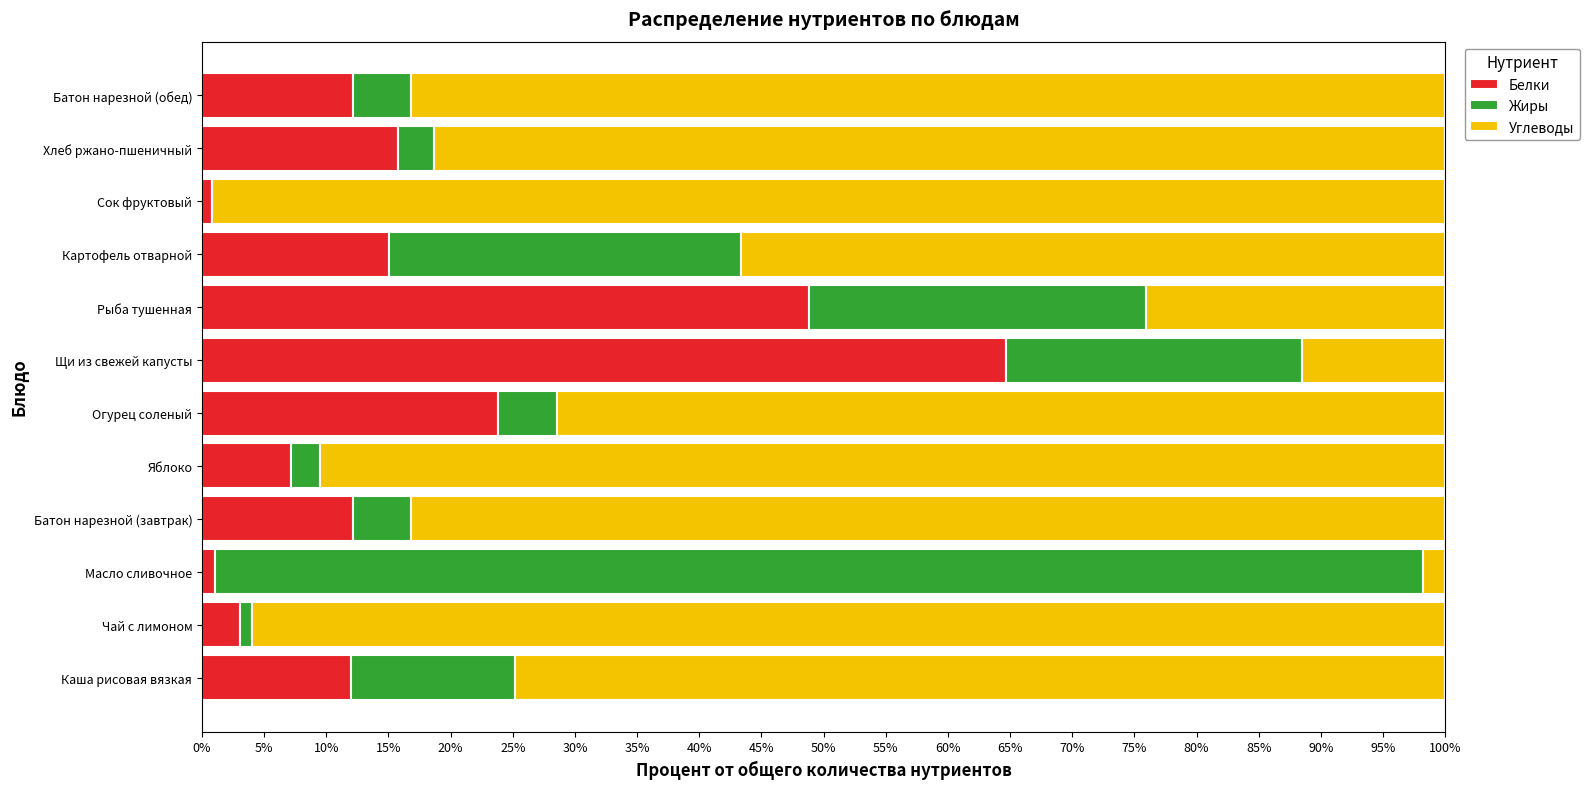

What is the sum of all Белки values?

216.6